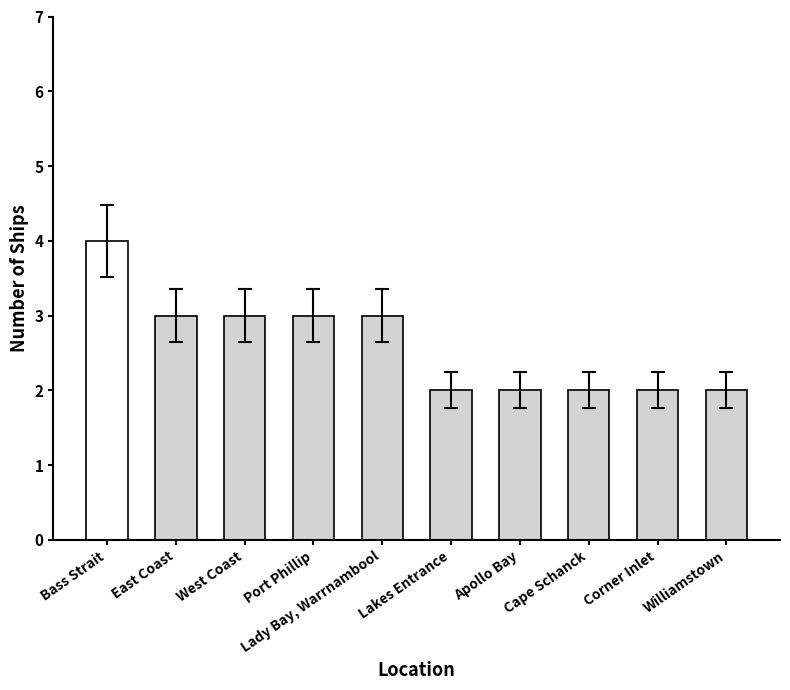

Reading left to right, extract all data points from this chart.

4	3	3	3	3	2	2	2	2	2